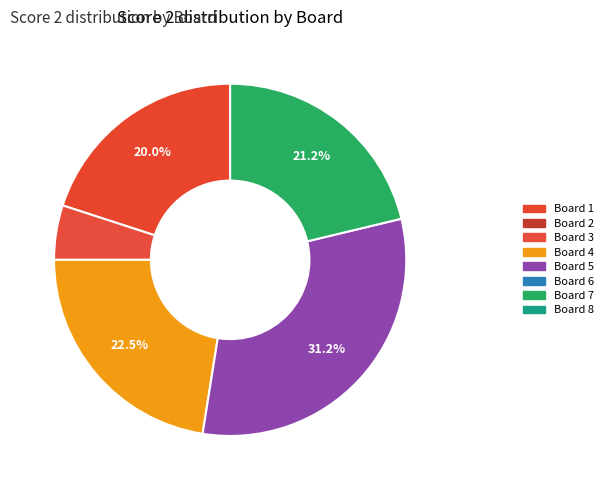

How many slices are in this pie chart?

5